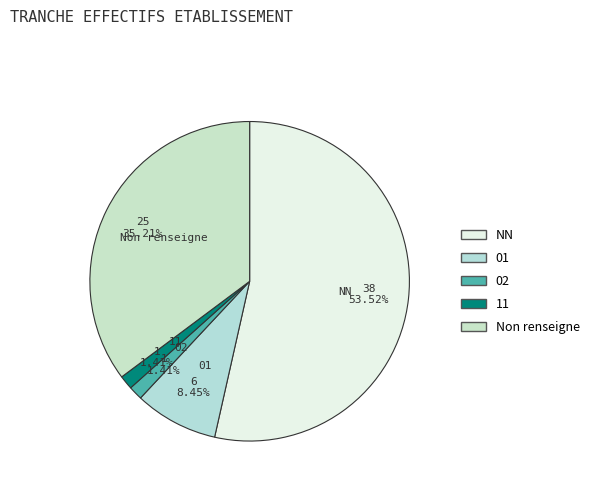

To the nearest percent, what is the combined percentage of NN and 11?

55%